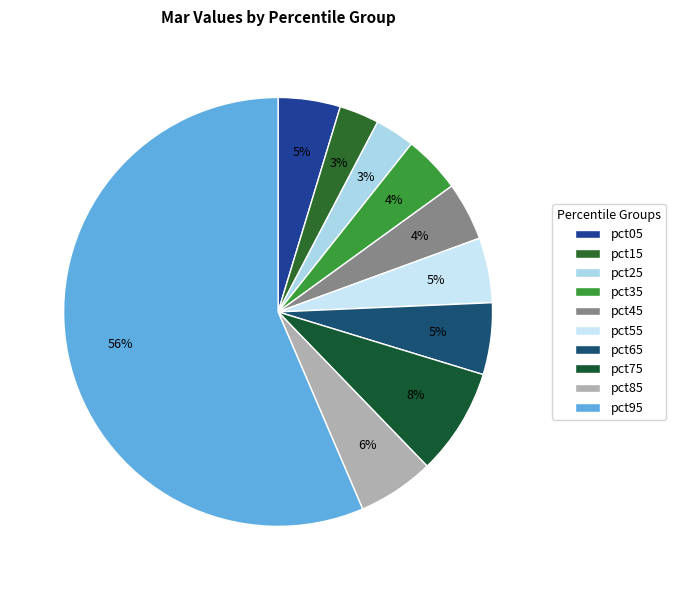

What is the largest slice in the pie chart?

pct95